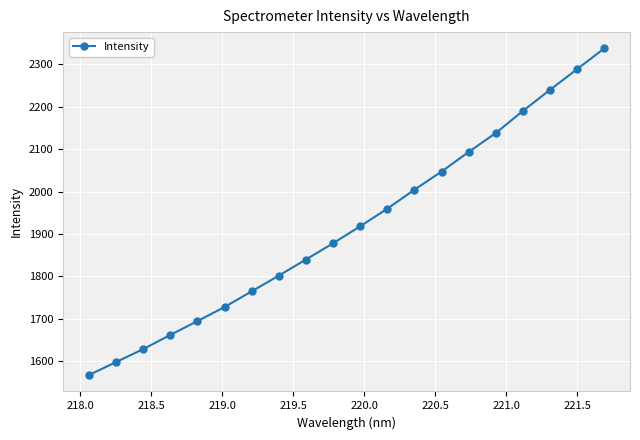

Reading left to right, transcribe all the data shown in this chart.

1567.5	1598.2	1628.6	1662.2	1694.8	1728.0	1765.0	1802.1	1840.0	1878.4	1918.3	1959.9	2004.6	2047.4	2093.6	2138.2	2190.3	2239.9	2288.9	2337.6